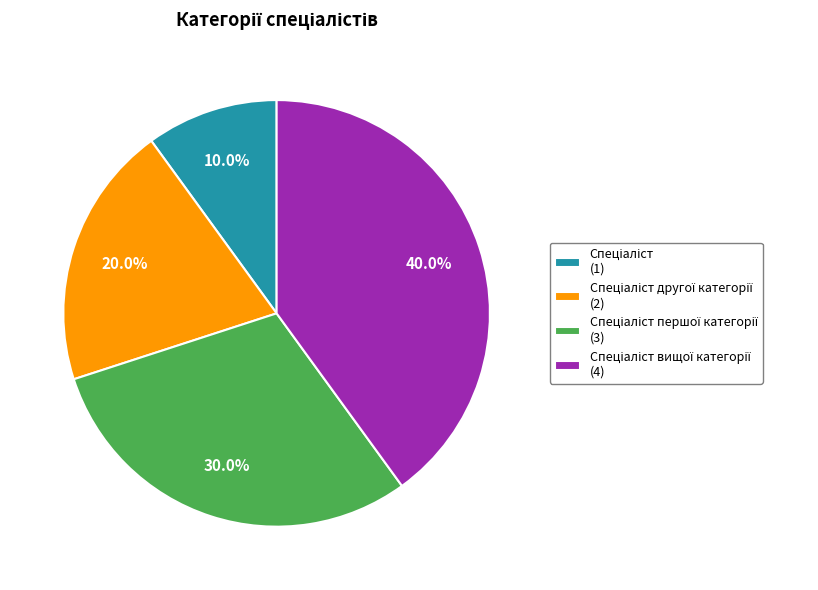

How many segments does this pie chart have?

4